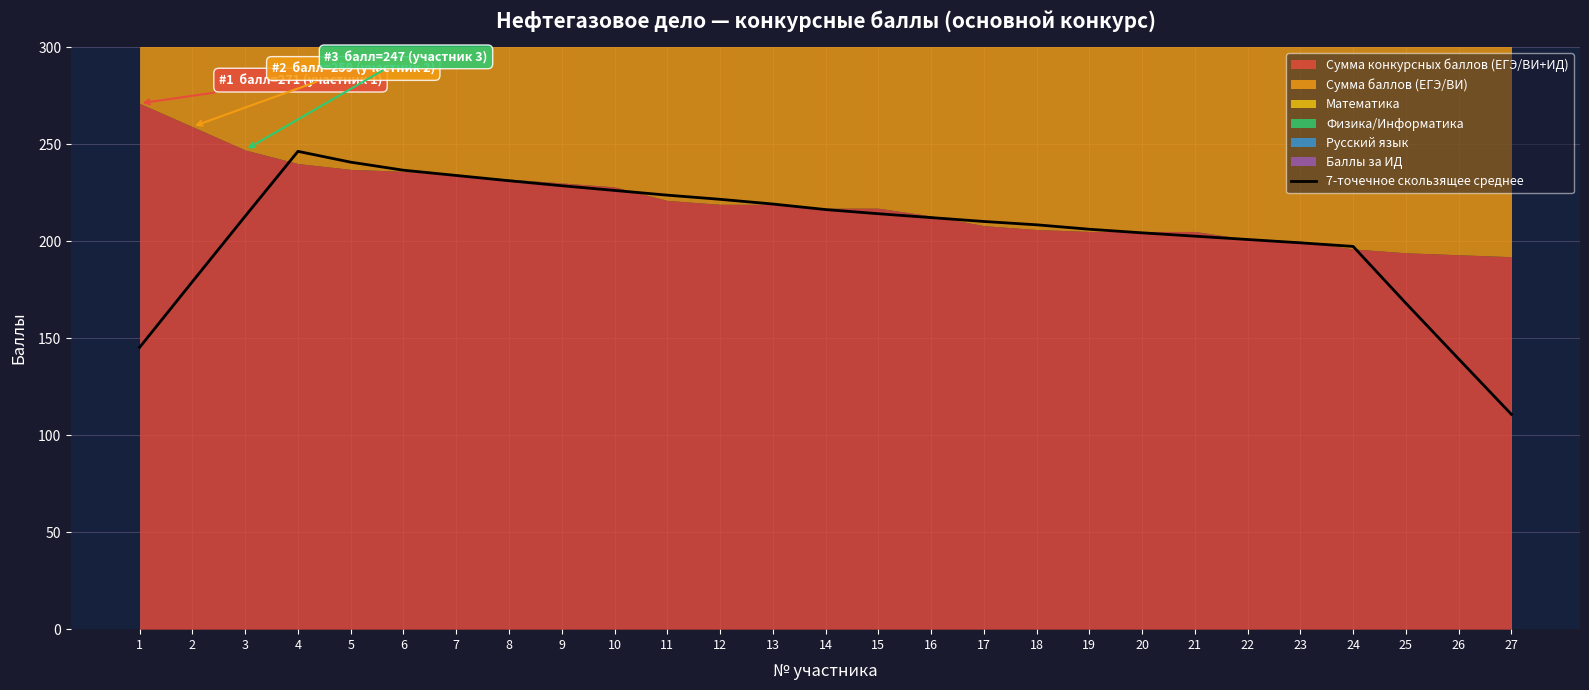

Where does the data first go above 212?

3